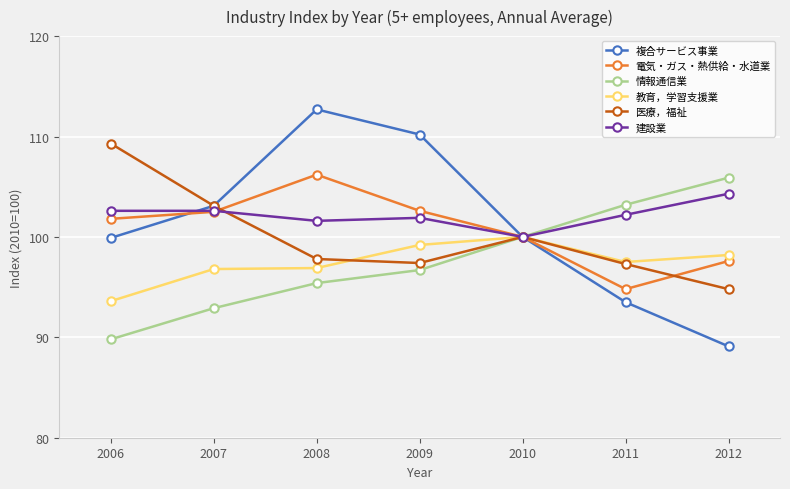

What is the value of the 情報通信業 point at the 2nd from the left?

92.9